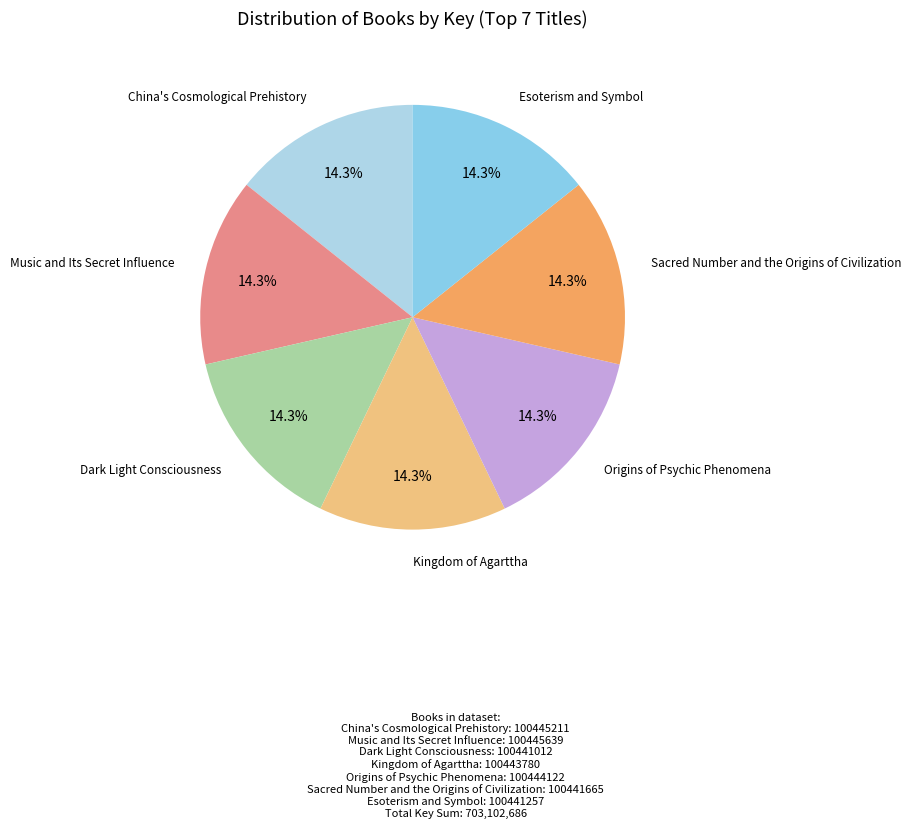

The Music and Its Secret Influence slice represents 14% of the pie. True or false?

True